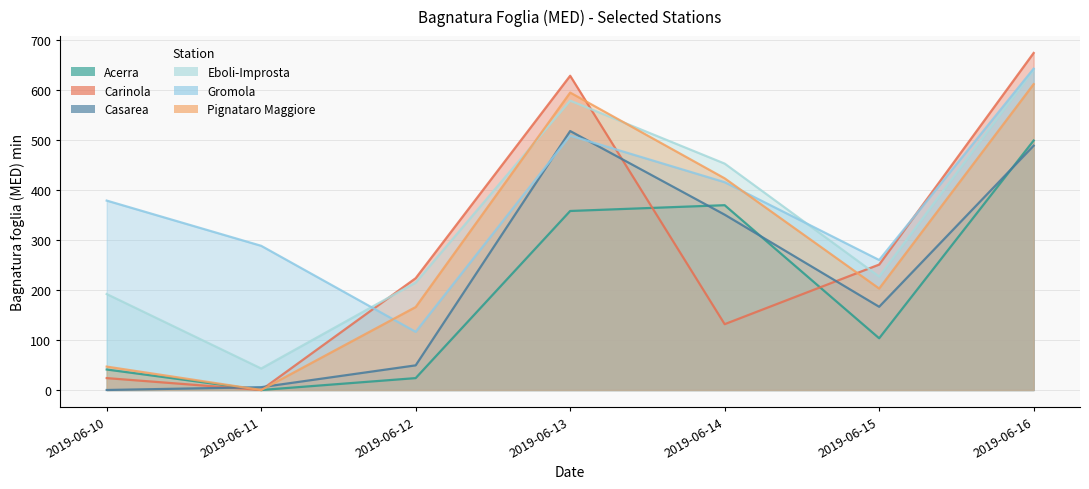

What is the value of the Casarea point at the 5th from the left?

350.8